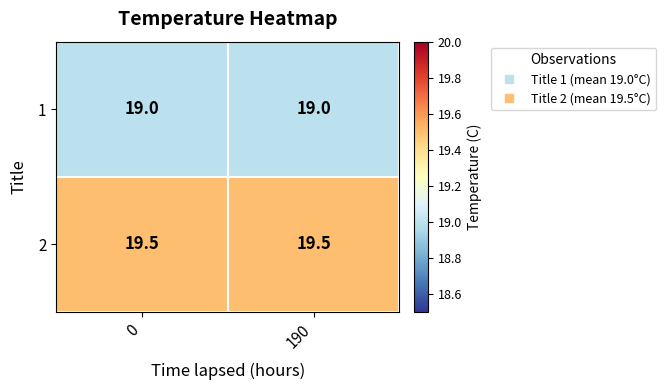

What is the difference between the highest and lowest values at 190?

0.5